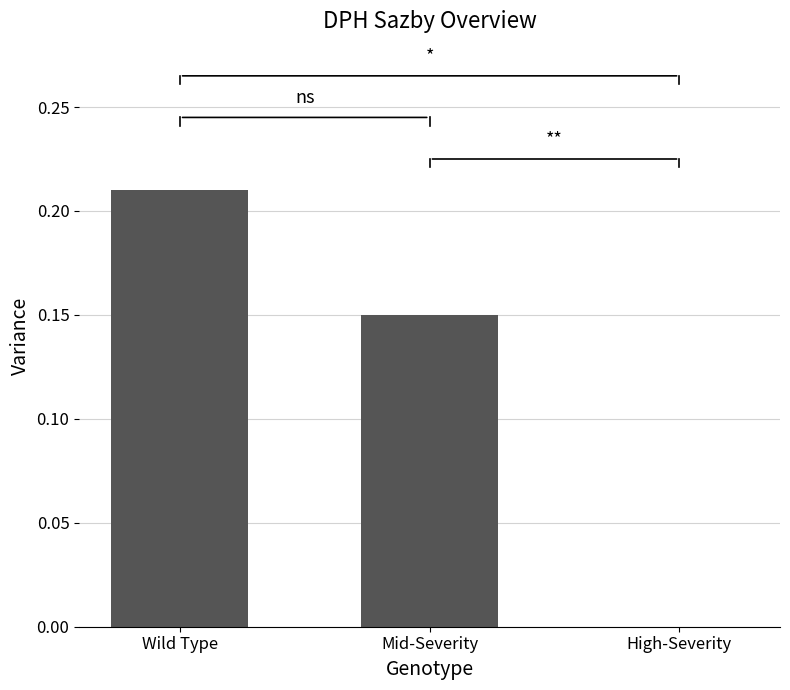

At which category does the chart reach its peak across all series?

Wild Type